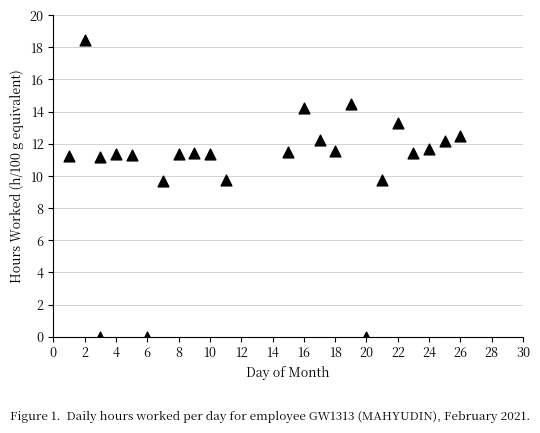

What is the range of X values (max minus min)?

25.0